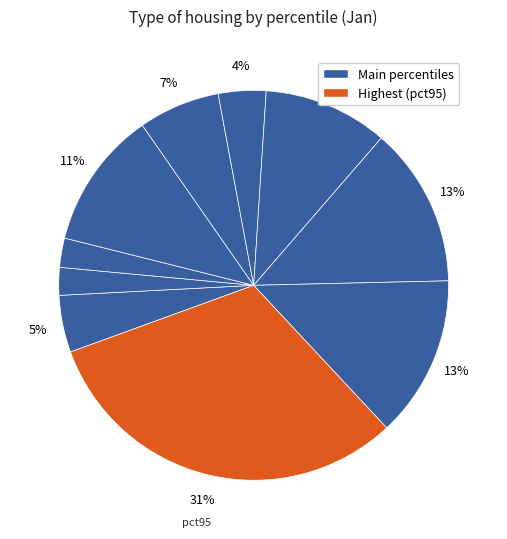

How many segments does this pie chart have?

10